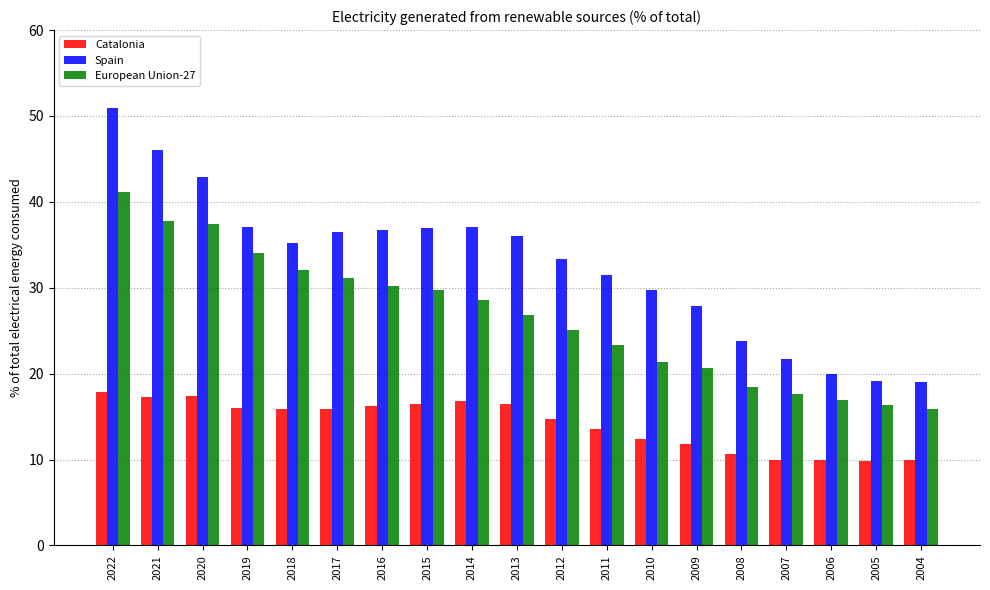

What is the sum of all Spain values?

621.6